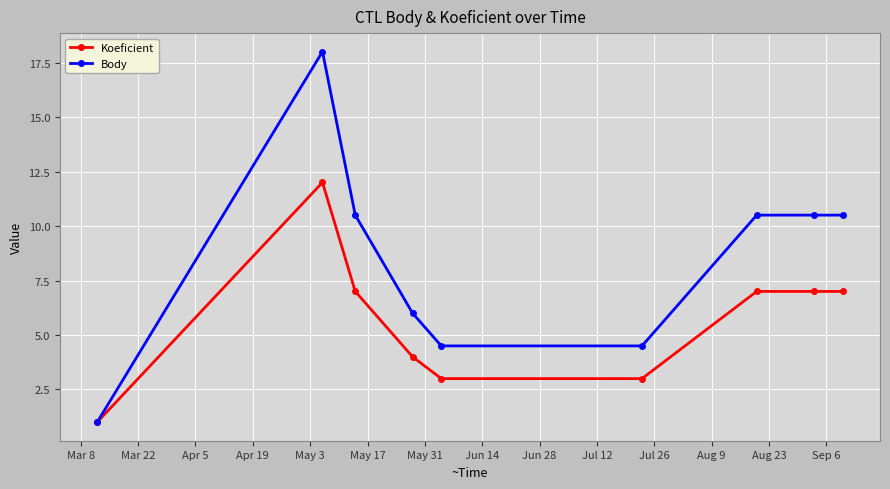

Reading right to left, extract all data points from this chart.

Koeficient: 7.0	7.0	7.0	3.0	3.0	4.0	7.0	12.0	1.0
Body: 10.5	10.5	10.5	4.5	4.5	6.0	10.5	18.0	1.0